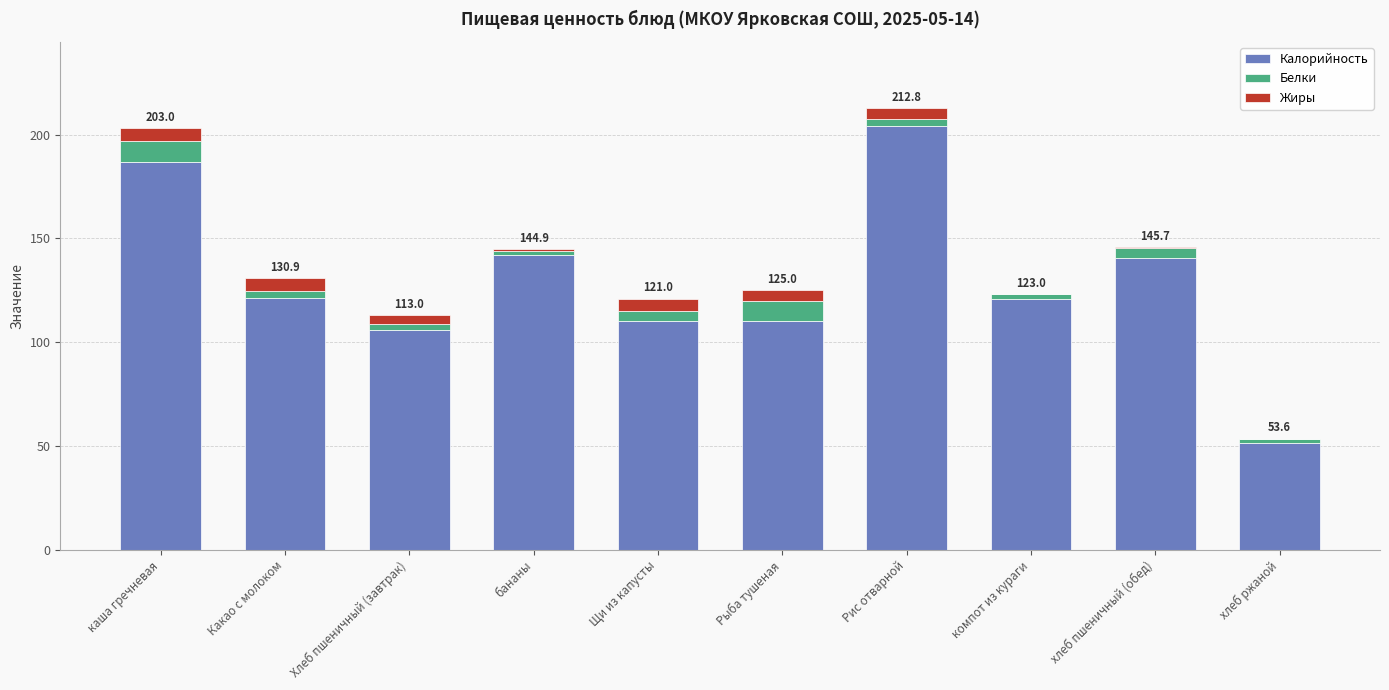

The value of Калорийность at компот из кураги is 81.0. True or false?

False